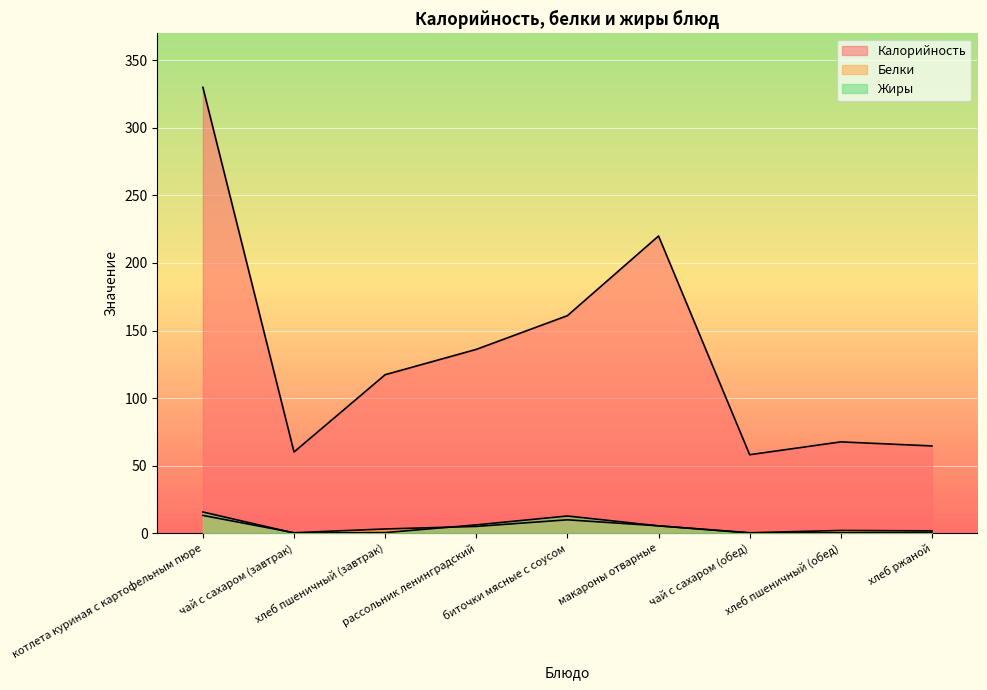

How many lines are shown in the chart?

3